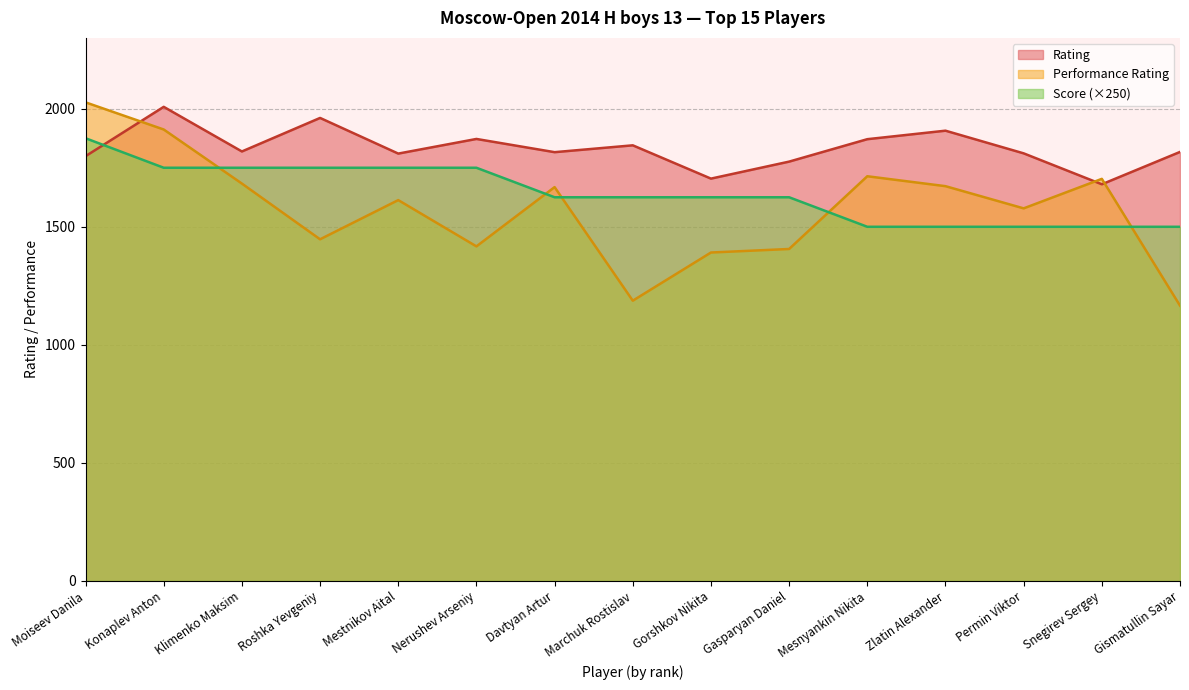

At which label does Score first exceed 1625?

Moiseev Danila